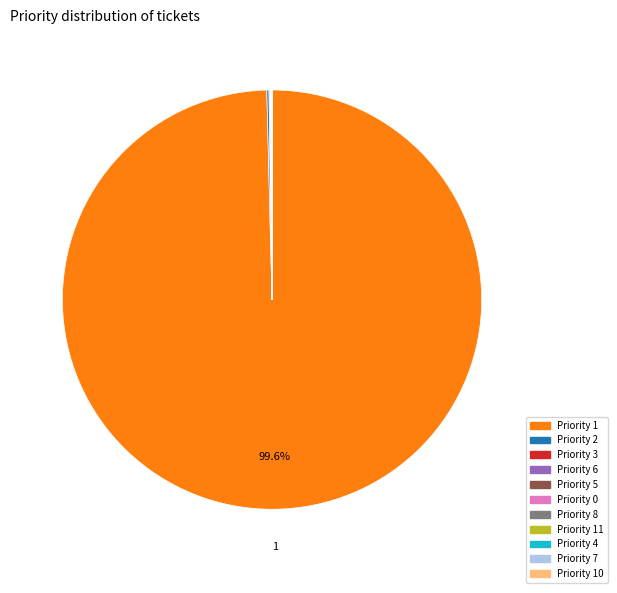

Which slice is the largest?

Priority 1